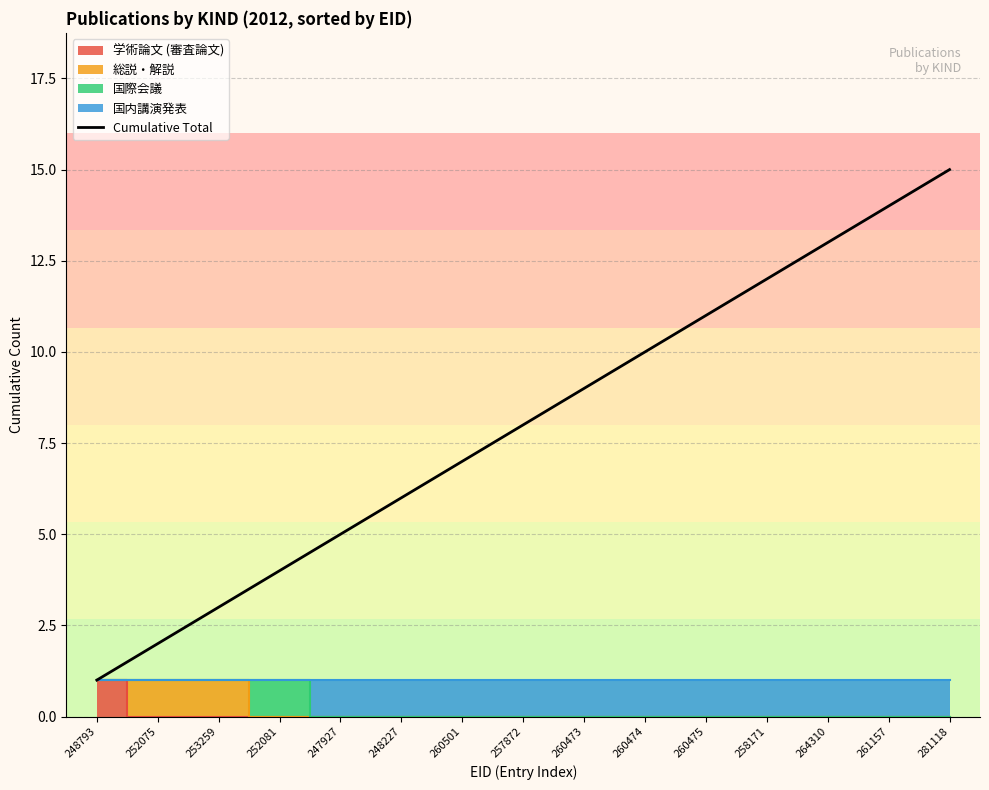

Is it true that Cumulative Total equals 10 at 260474?

True